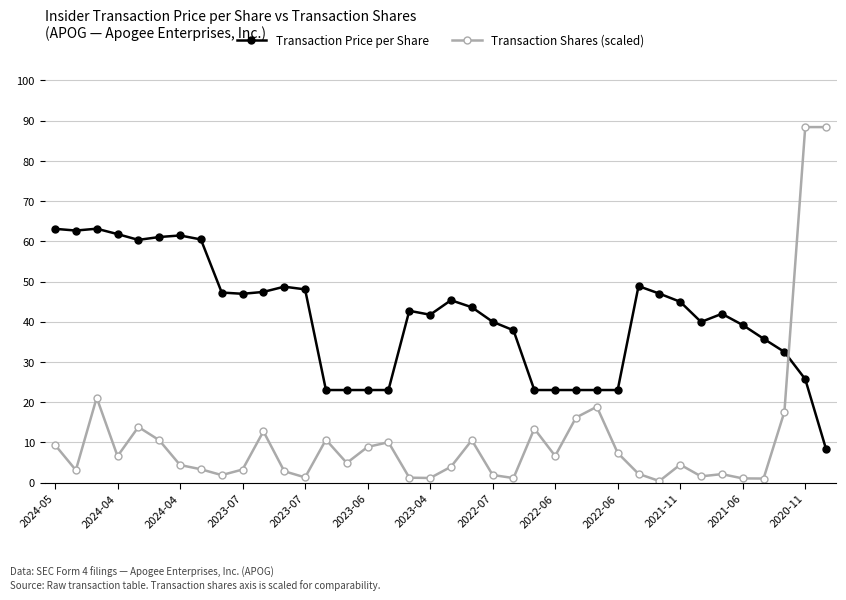

Which series ends up on top after the final intersection of Transaction Shares (scaled) and Transaction Price per Share?

Transaction Shares (scaled)